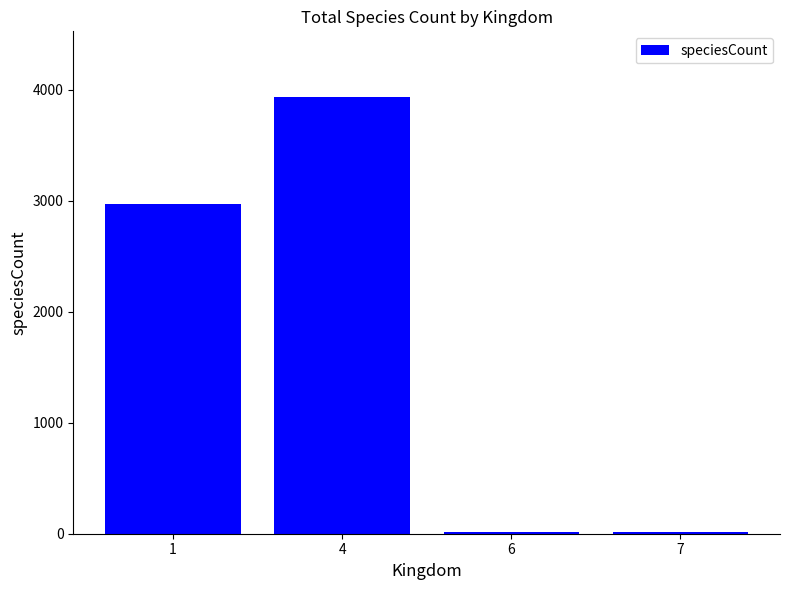

What is the ratio of the value at 1 to the value at 4?

0.8